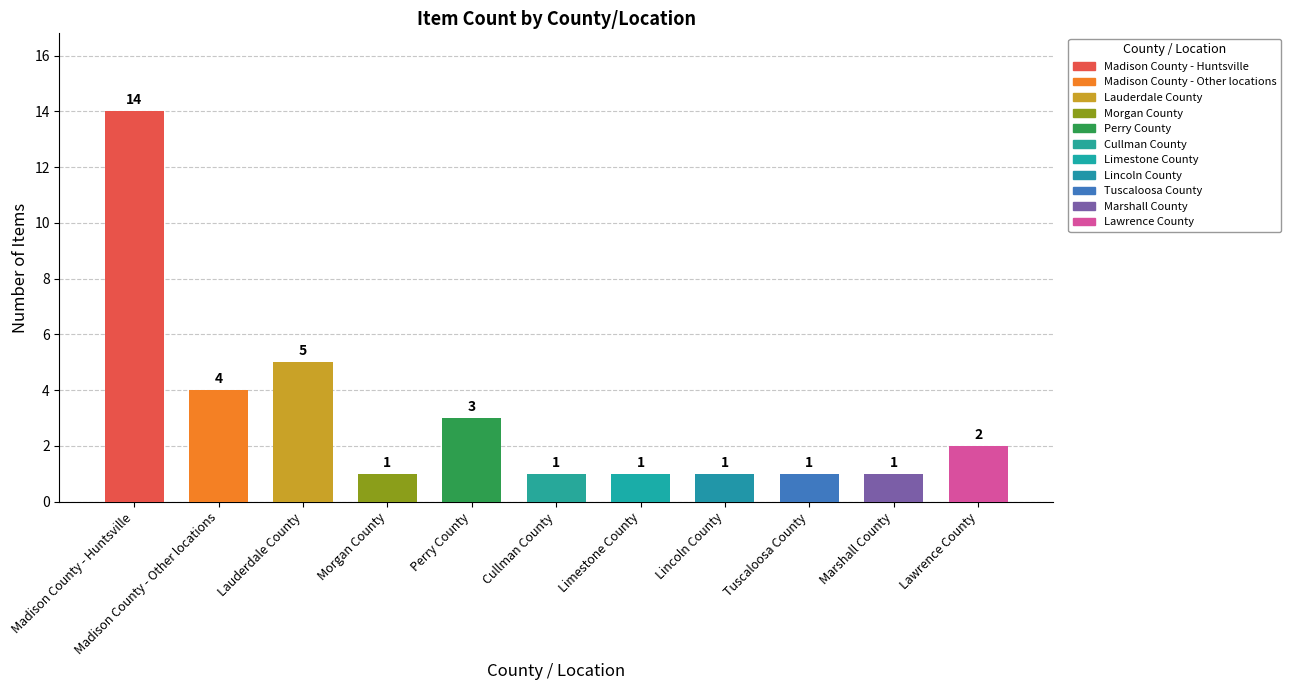

Which label corresponds to the largest value in the chart?

Madison County - Huntsville